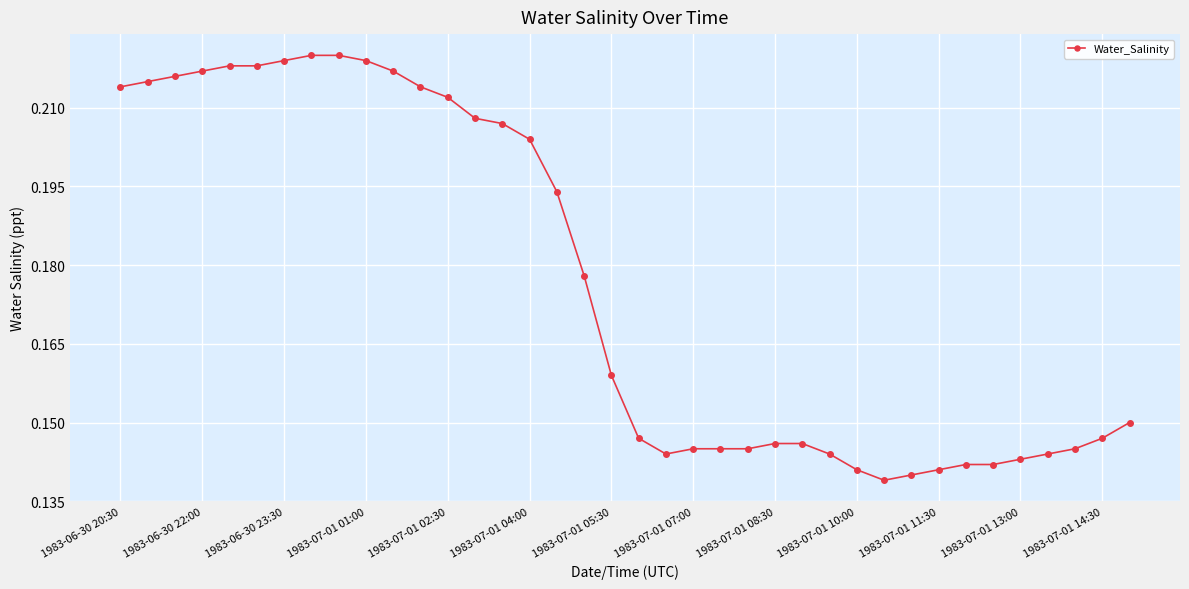

What is the sum of all values?

6.7